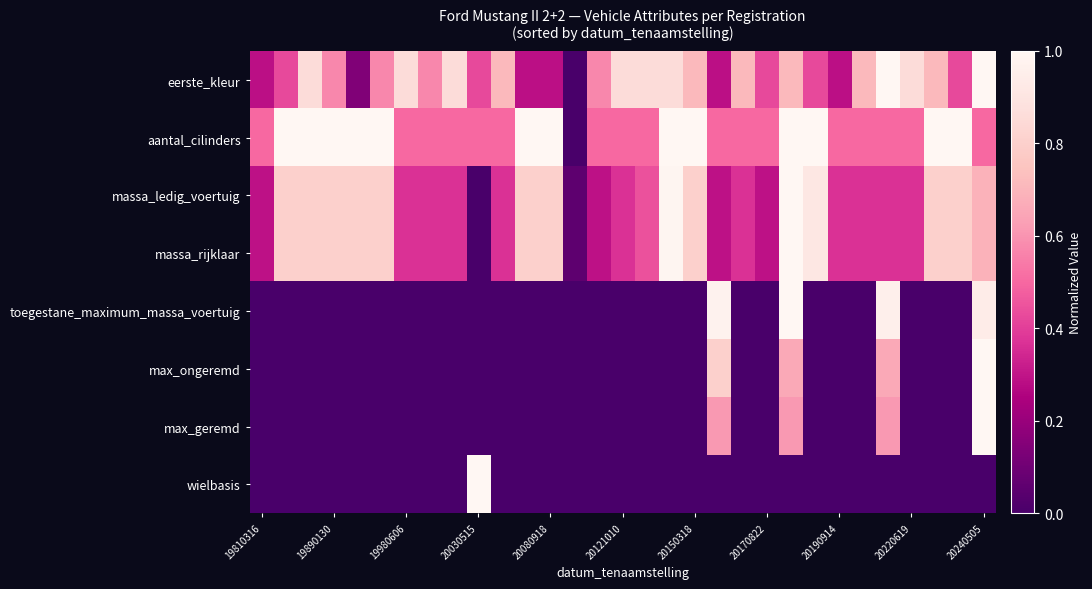

Reading right to left, list all the values displayed in this chart.

eerste_kleur: 1.0	0.4	0.7	0.9	1.0	0.7	0.3	0.4	0.7	0.4	0.7	0.3	0.7	0.9	0.9	0.9	0.6	0.0	0.3	0.3	0.7	0.4	0.9	0.6	0.9	0.6	0.1	0.6	0.9	0.4	0.3
aantal_cilinders: 0.5	1.0	1.0	0.5	0.5	0.5	0.5	1.0	1.0	0.5	0.5	0.5	1.0	1.0	0.5	0.5	0.5	0.0	1.0	1.0	0.5	0.5	0.5	0.5	0.5	1.0	1.0	1.0	1.0	1.0	0.5
massa_ledig_voertuig: 0.7	0.8	0.8	0.4	0.4	0.4	0.4	0.9	1.0	0.3	0.4	0.3	0.8	1.0	0.4	0.4	0.3	0.1	0.8	0.8	0.4	0.0	0.4	0.4	0.4	0.8	0.8	0.8	0.8	0.8	0.3
massa_rijklaar: 0.7	0.8	0.8	0.4	0.4	0.4	0.4	0.9	1.0	0.3	0.4	0.3	0.8	1.0	0.4	0.4	0.3	0.1	0.8	0.8	0.4	0.0	0.4	0.4	0.4	0.8	0.8	0.8	0.8	0.8	0.3
toegestane_maximum_massa_voertuig: 0.9	0.0	0.0	0.0	1.0	0.0	0.0	0.0	1.0	0.0	0.0	1.0	0.0	0.0	0.0	0.0	0.0	0.0	0.0	0.0	0.0	0.0	0.0	0.0	0.0	0.0	0.0	0.0	0.0	0.0	0.0
max_ongeremd: 1.0	0.0	0.0	0.0	0.7	0.0	0.0	0.0	0.7	0.0	0.0	0.8	0.0	0.0	0.0	0.0	0.0	0.0	0.0	0.0	0.0	0.0	0.0	0.0	0.0	0.0	0.0	0.0	0.0	0.0	0.0
max_geremd: 1.0	0.0	0.0	0.0	0.6	0.0	0.0	0.0	0.6	0.0	0.0	0.6	0.0	0.0	0.0	0.0	0.0	0.0	0.0	0.0	0.0	0.0	0.0	0.0	0.0	0.0	0.0	0.0	0.0	0.0	0.0
wielbasis: 0.0	0.0	0.0	0.0	0.0	0.0	0.0	0.0	0.0	0.0	0.0	0.0	0.0	0.0	0.0	0.0	0.0	0.0	0.0	0.0	0.0	1.0	0.0	0.0	0.0	0.0	0.0	0.0	0.0	0.0	0.0